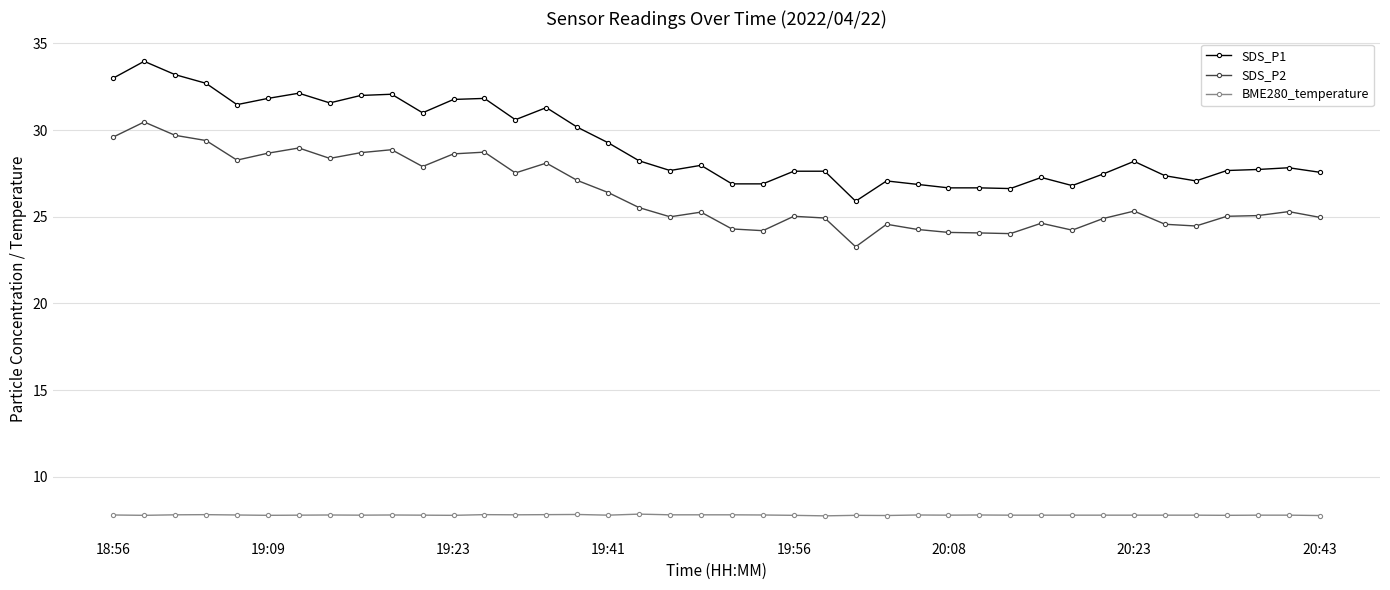

How many series are shown in this chart?

3